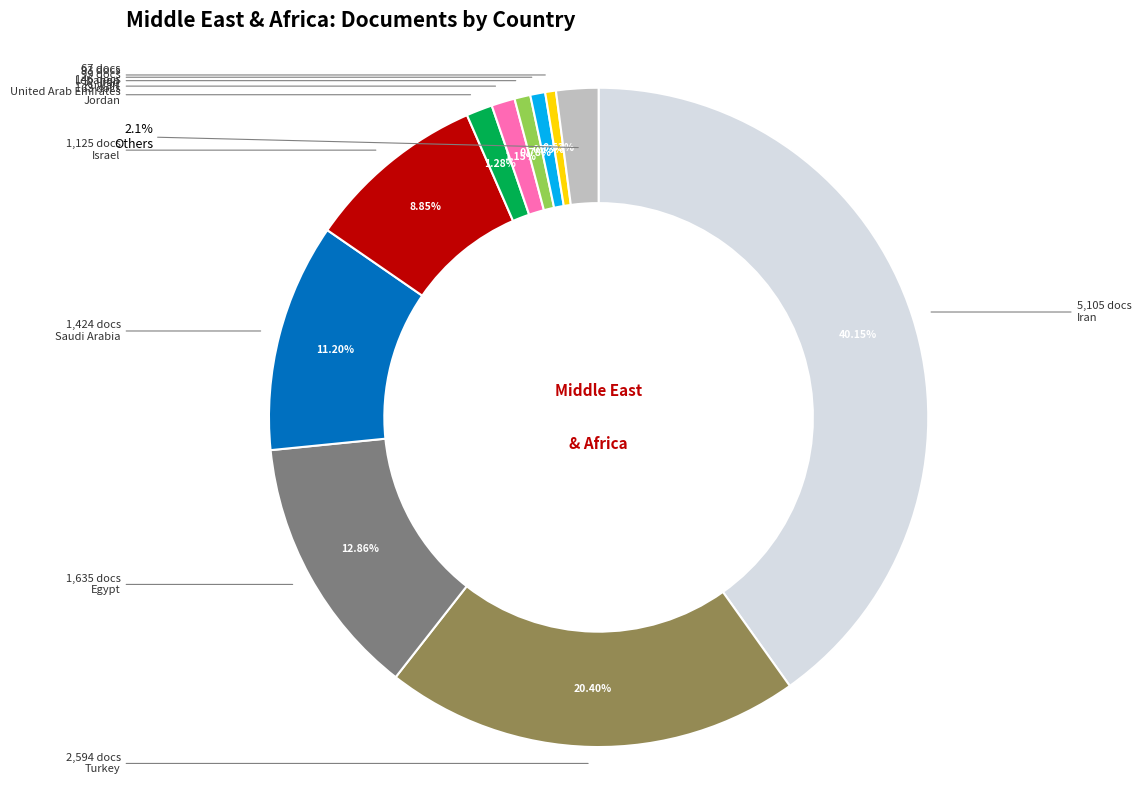

Is there a majority slice in this chart?

No